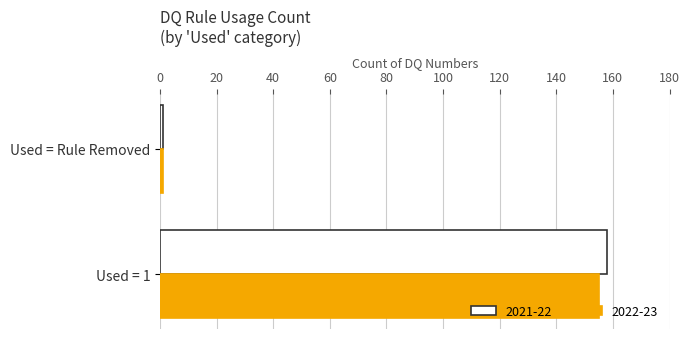

How many data points in 2022-23 are less than 155?

1